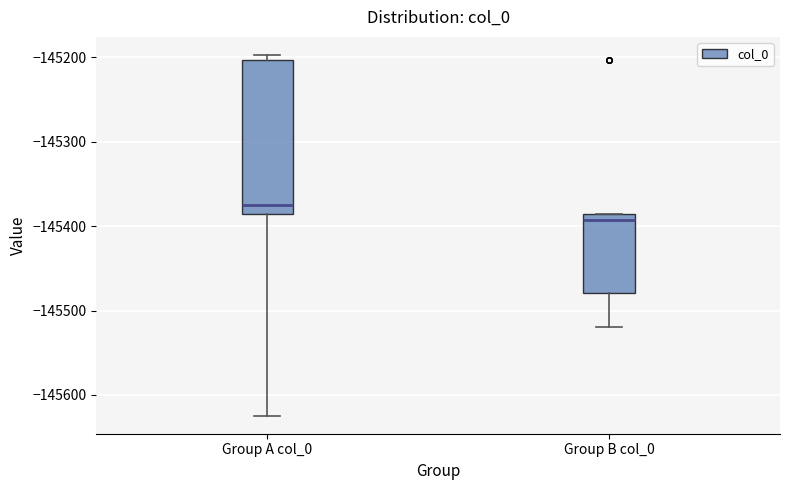

Reading left to right, transcribe this box plot: for each box, give where its median line is, the range the box spans, and where its two whiskers end, as read against the y-axis. The values are not printed on the chart, so give them approximately, as read against the axis.

Group A col_0: median -145370, box -145390 to -145200, whiskers -145620 to -145200 (just above the box's upper edge)
Group B col_0: median -145390 (just below the box's upper edge), box -145480 to -145390, whiskers -145520 to -145390